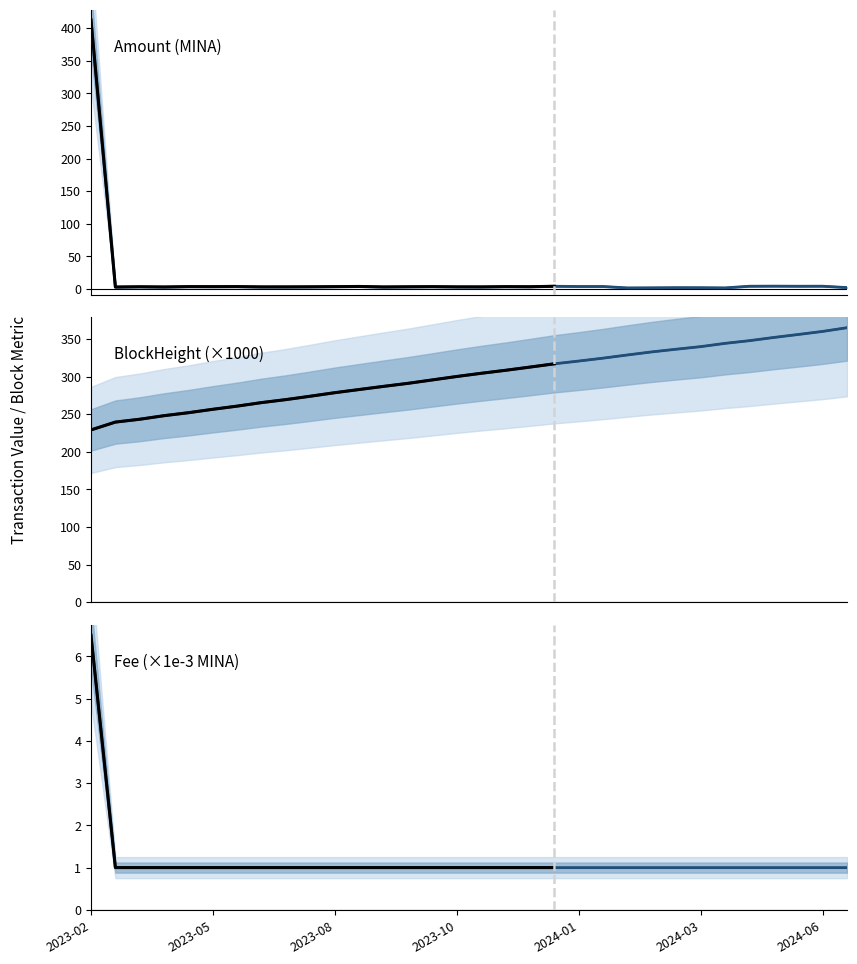

What is the label of the 2nd point from the left?

2023-04-03